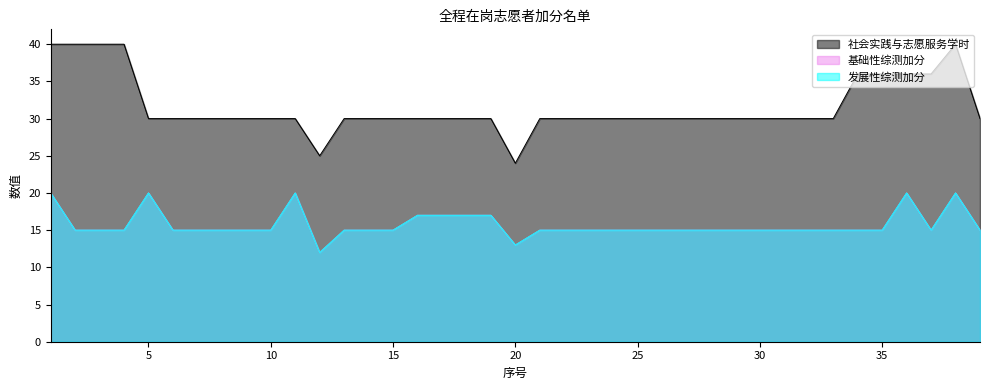

Which series has the largest range (max minus min)?

社会实践与志愿服务学时